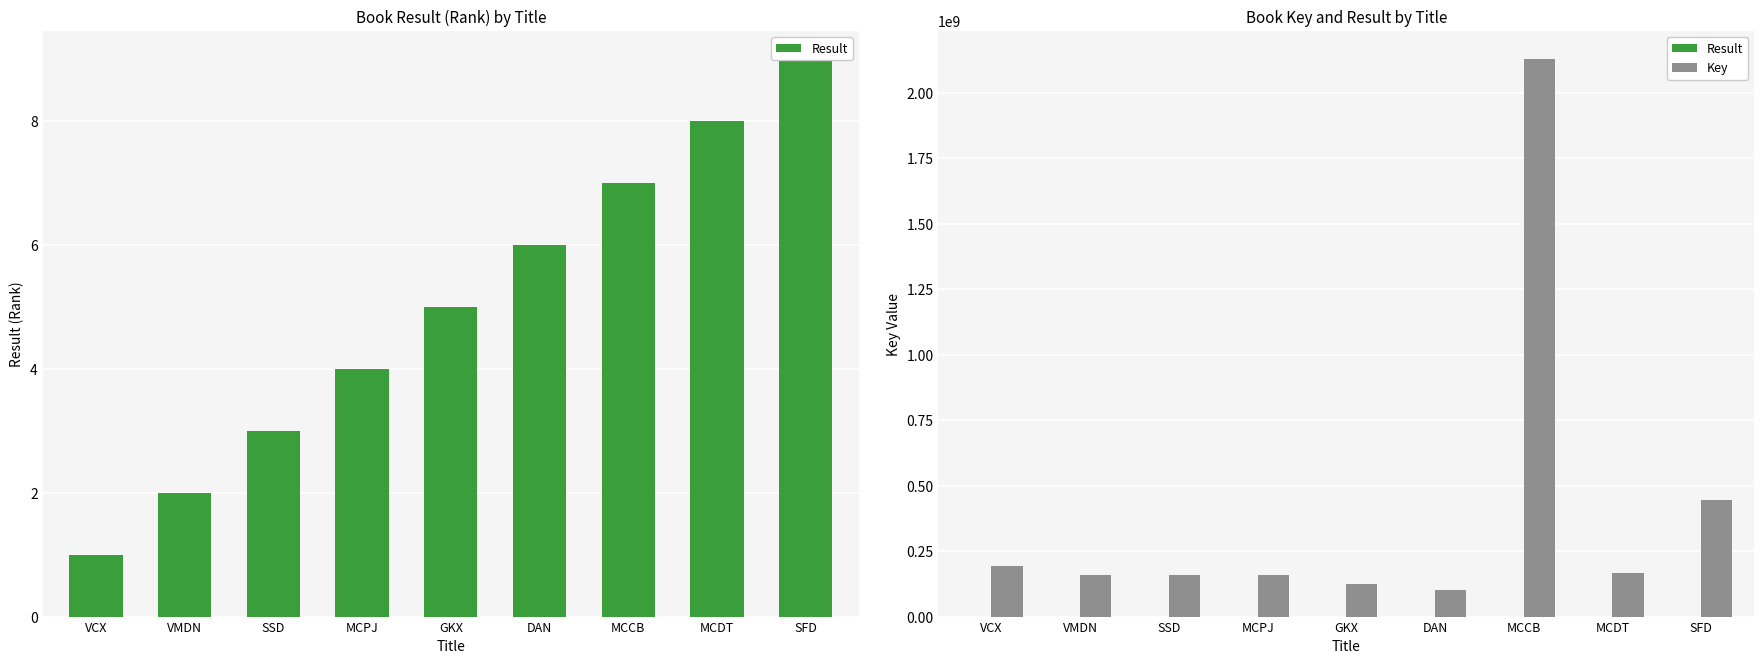

What position from the right is VCX?

9